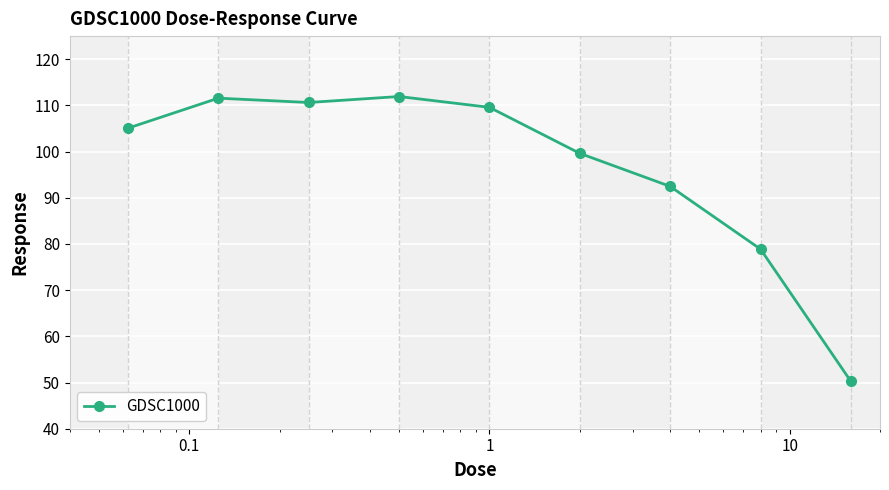

True or false: there are more than 2 points higher than both neighbors.

False